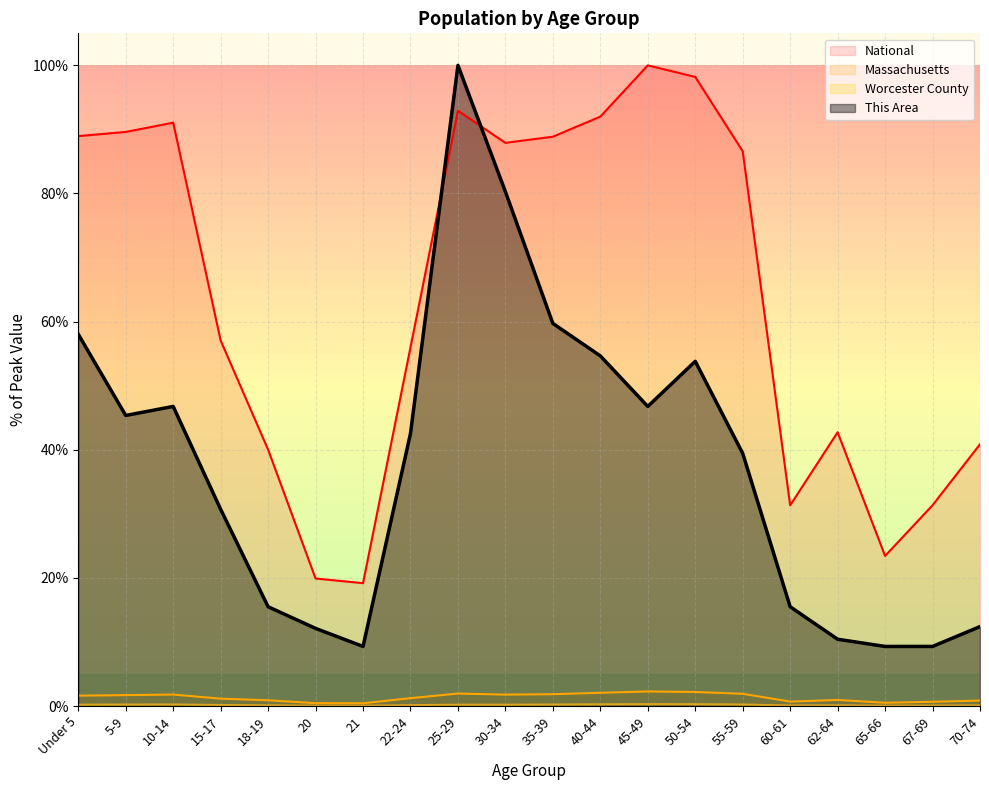

Reading left to right, what are all the values shown in this chart?

This Area: Under 5=58.0	5-9=45.4	10-14=46.8	15-17=30.7	18-19=15.5	20=12.1	21=9.3	22-24=42.5	25-29=100.0	30-34=80.3	35-39=59.7	40-44=54.6	45-49=46.8	50-54=53.8	55-59=39.4	60-61=15.5	62-64=10.4	65-66=9.3	67-69=9.3	70-74=12.4
Worcester County: Under 5=0.2	5-9=0.2	10-14=0.2	15-17=0.2	18-19=0.1	20=0.1	21=0.0	22-24=0.1	25-29=0.2	30-34=0.2	35-39=0.2	40-44=0.3	45-49=0.3	50-54=0.3	55-59=0.2	60-61=0.1	62-64=0.1	65-66=0.1	67-69=0.1	70-74=0.1
Massachusetts: Under 5=1.6	5-9=1.7	10-14=1.8	15-17=1.1	18-19=0.9	20=0.4	21=0.4	22-24=1.2	25-29=1.9	30-34=1.8	35-39=1.8	40-44=2.1	45-49=2.3	50-54=2.2	55-59=1.9	60-61=0.7	62-64=0.9	65-66=0.5	67-69=0.7	70-74=0.8
National: Under 5=89.0	5-9=89.6	10-14=91.1	15-17=57.0	18-19=40.0	20=19.9	21=19.2	22-24=56.0	25-29=92.9	30-34=87.9	35-39=88.9	40-44=92.0	45-49=100.0	50-54=98.2	55-59=86.6	60-61=31.3	62-64=42.7	65-66=23.4	67-69=31.3	70-74=40.9